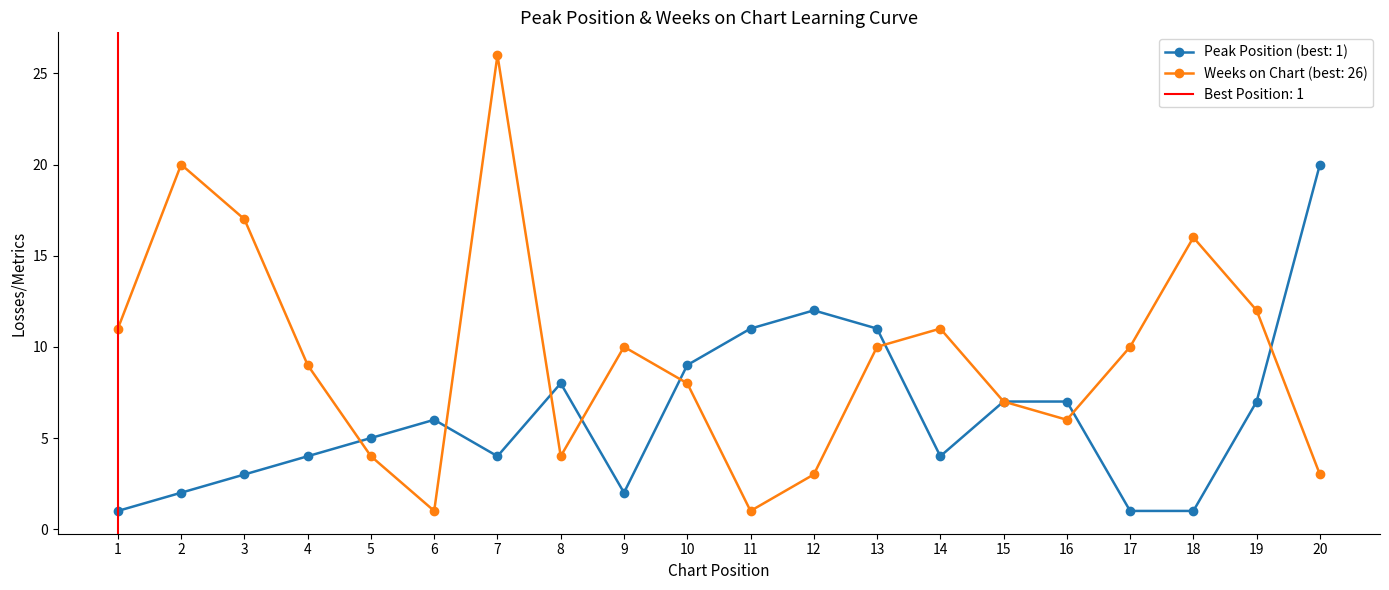

What is the difference between the second highest and second lowest values in the Peak Position series?

11